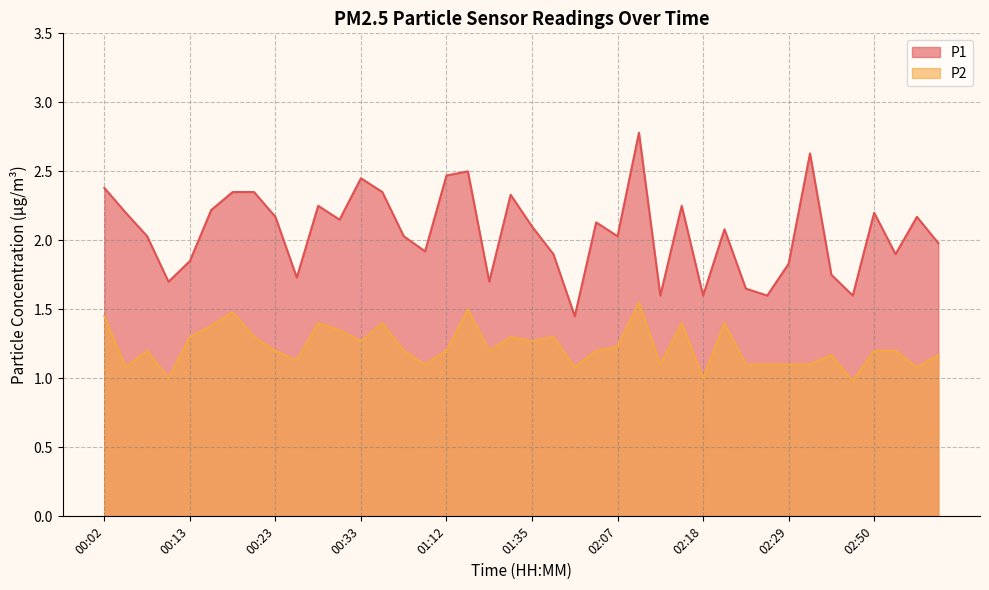

What is the difference between the P2 values at 00:02 and 00:10?

0.4